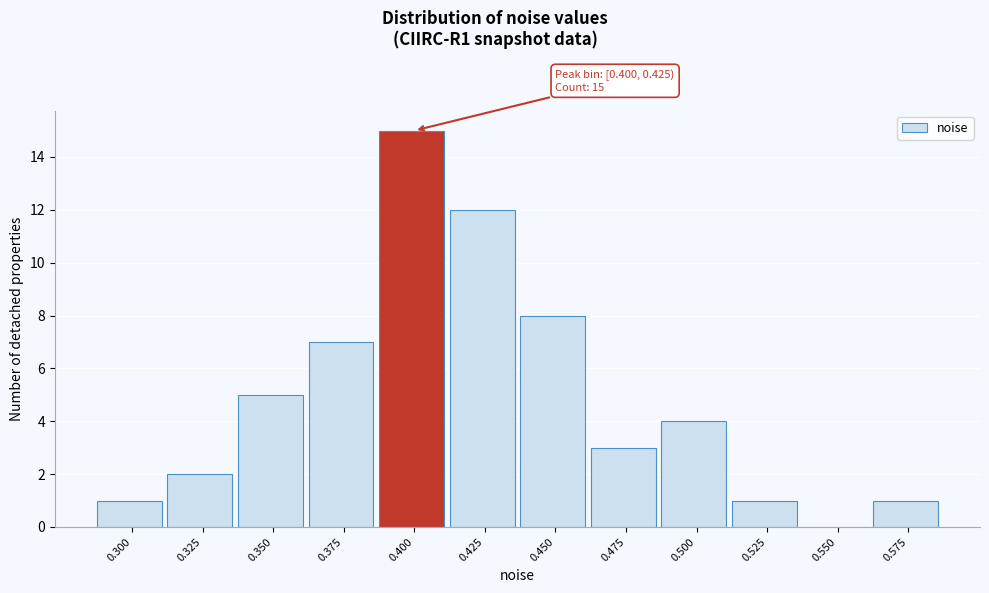

Reading right to left, what are all the values shown in this chart?

0.575=1	0.550=0	0.525=1	0.500=4	0.475=3	0.450=8	0.425=12	0.400=15	0.375=7	0.350=5	0.325=2	0.300=1